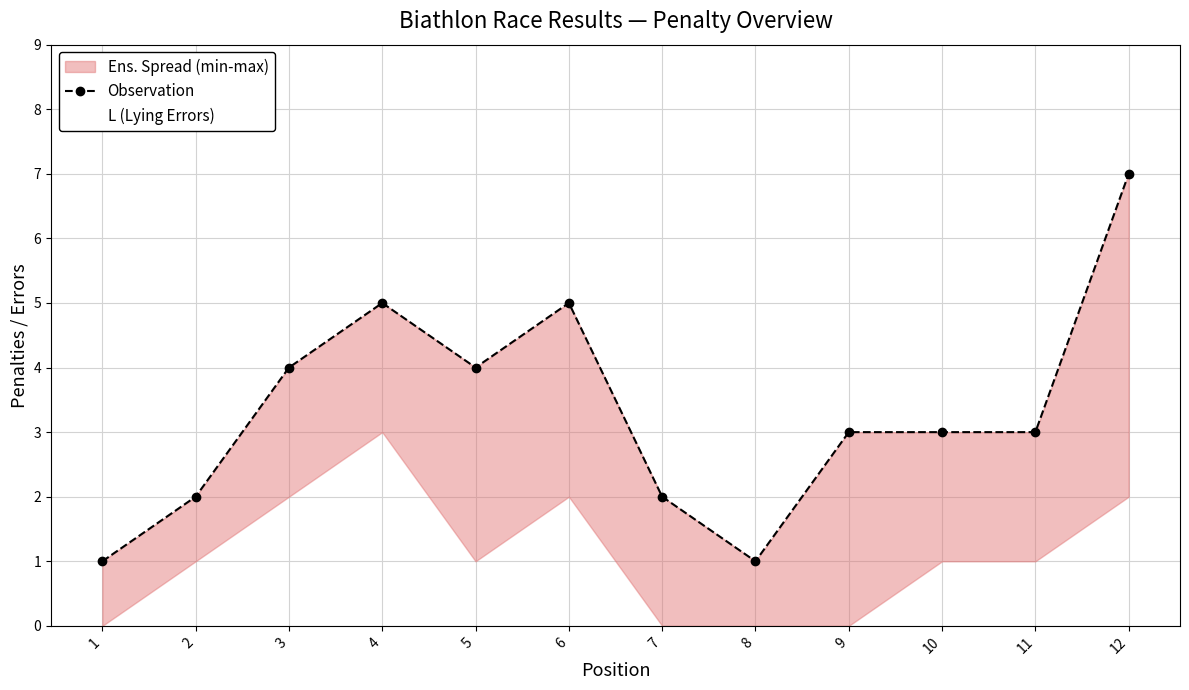

Does the chart display data point markers on the line(s)?

Yes